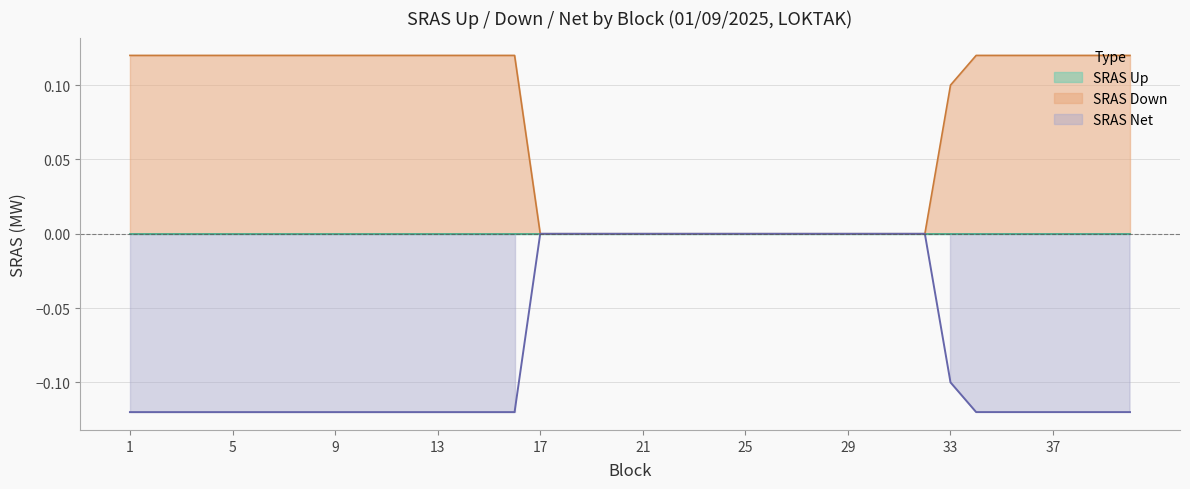

What is the maximum value shown in the chart?

0.1